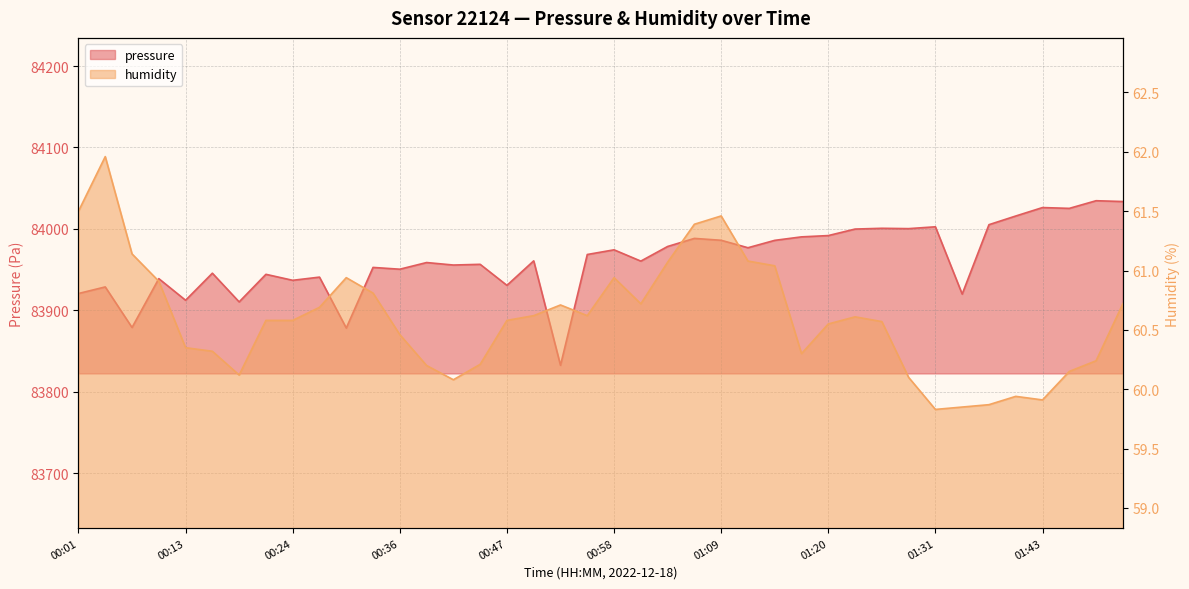

What is the average value of the pressure series?

83962.4